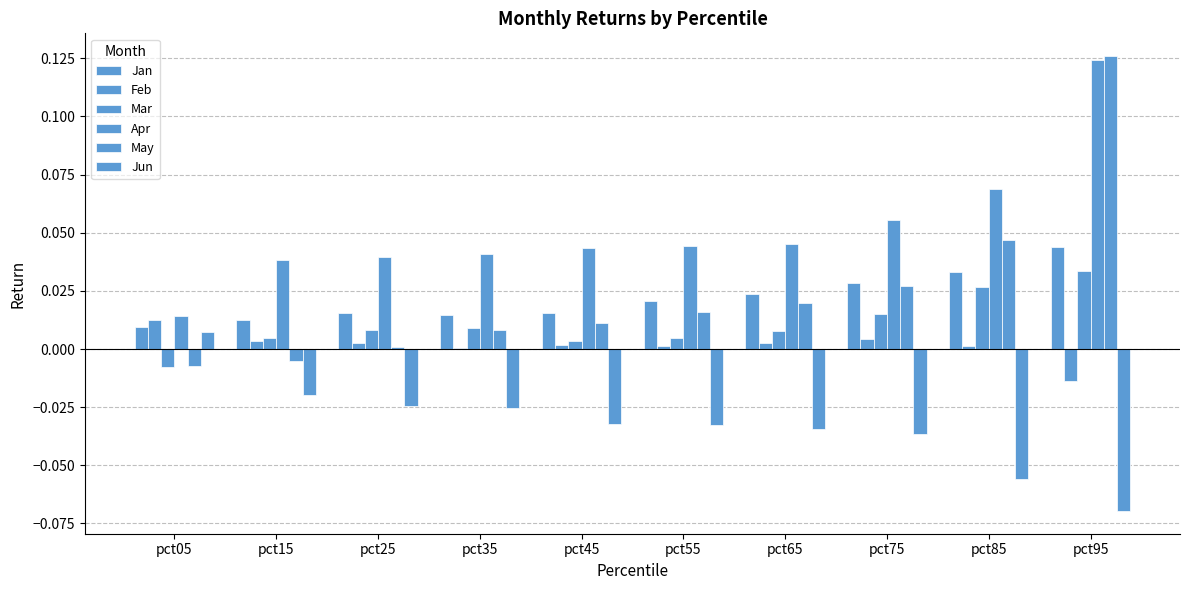

How many categories are shown in the chart?

10